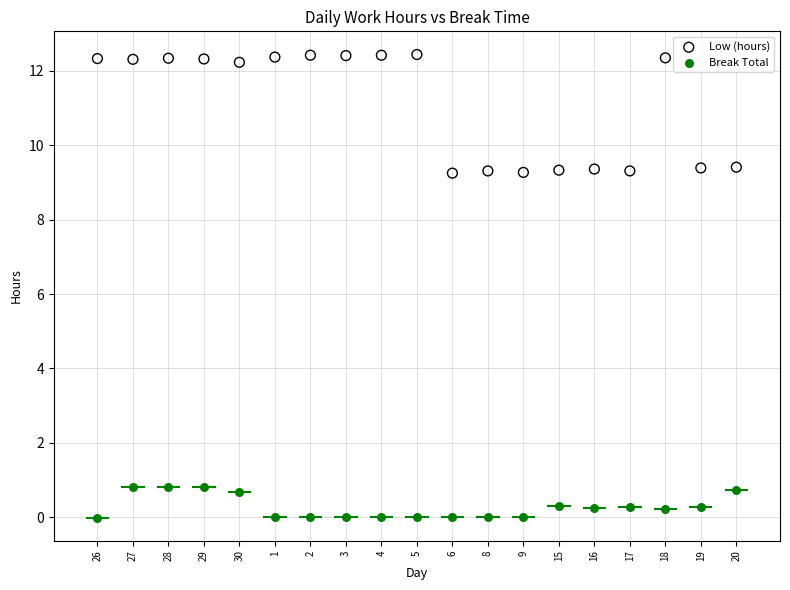

Which series has the widest spread of Y values?

Low (hours)